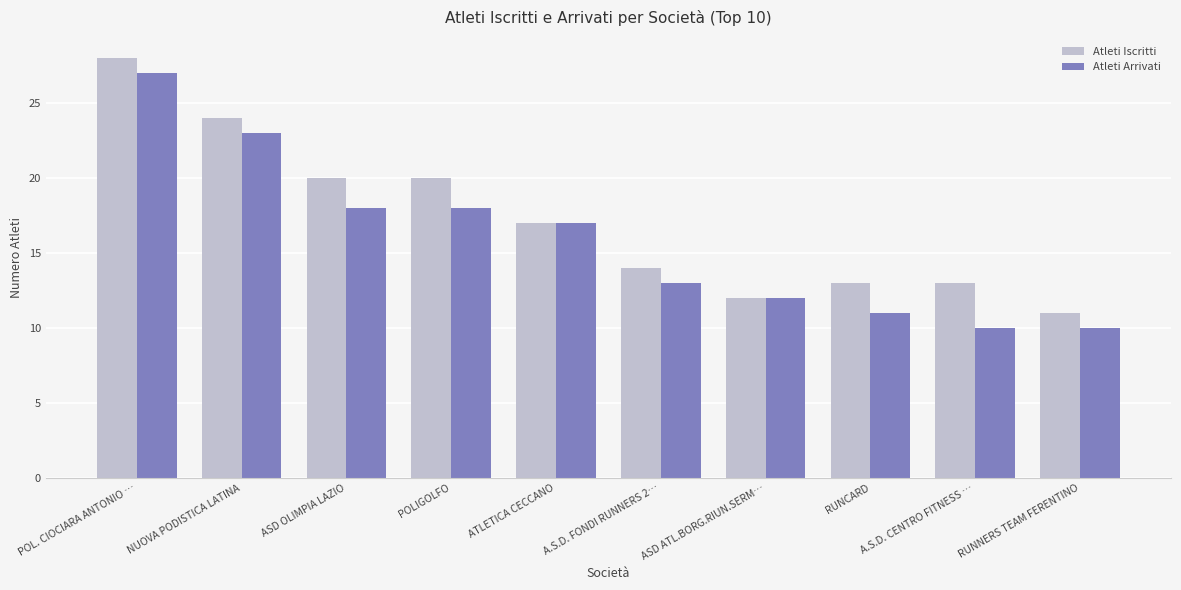

At ASD OLIMPIA LAZIO, list the series in order from smallest to largest.

Atleti Arrivati, Atleti Iscritti